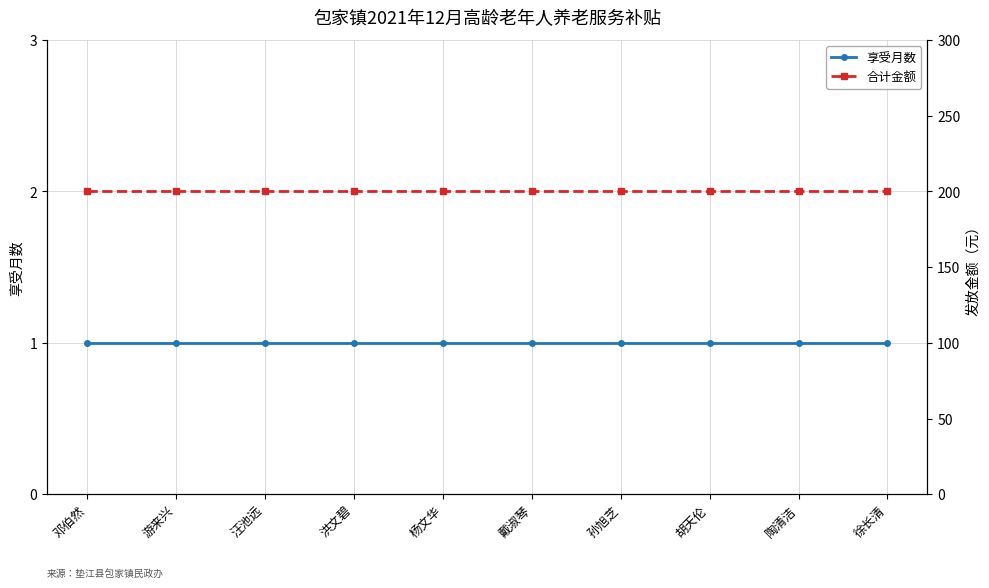

Which has a higher value, 孙旭芝 or 游来兴?

孙旭芝